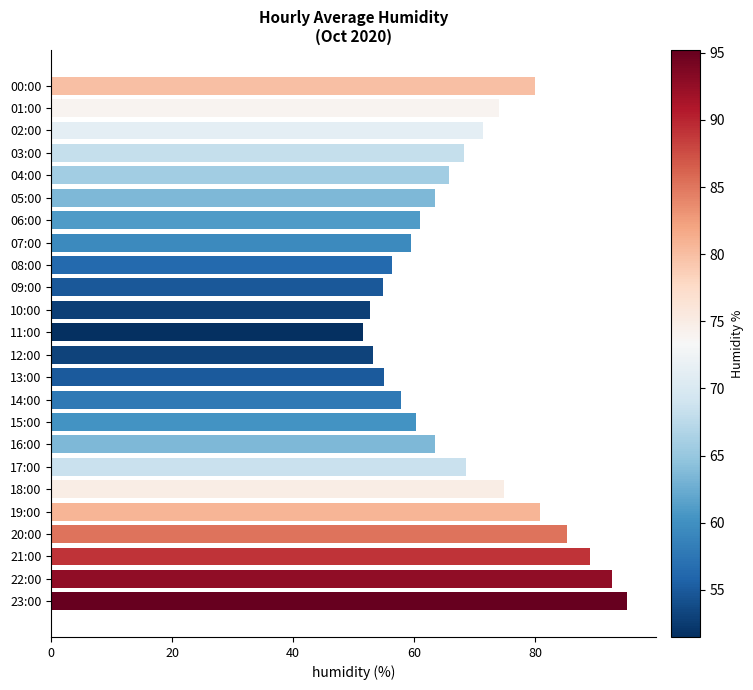

What is the label of the 4th bar from the top?

03:00